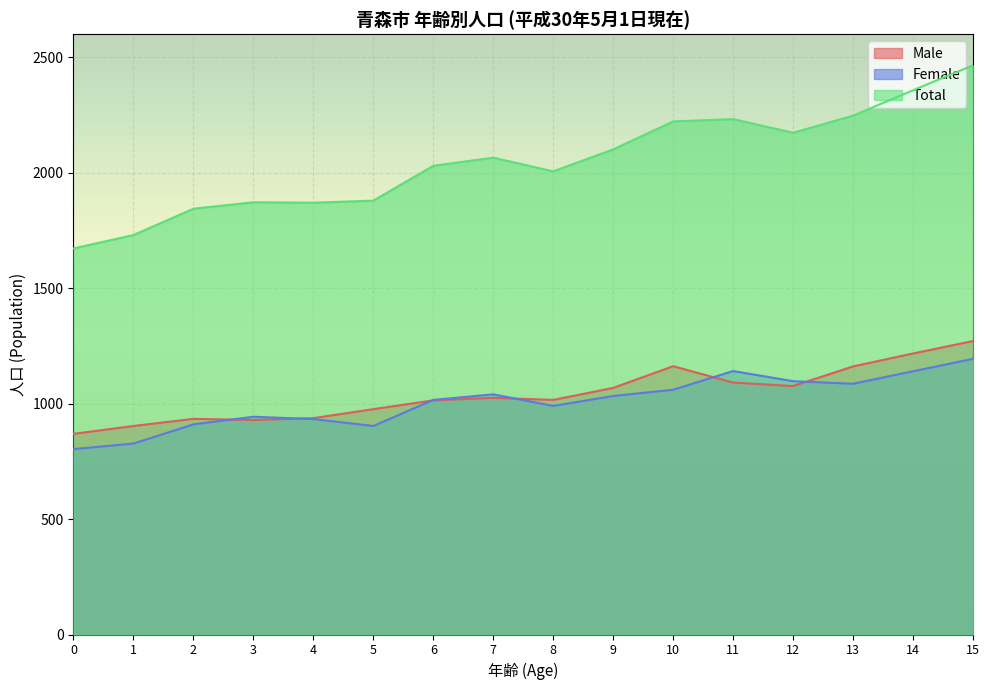

How many values in the Male series exceed 1025?

7